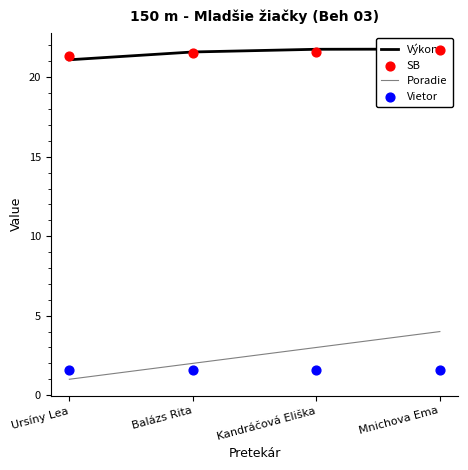

What is the total value across all series at Balázs Rita?

46.7